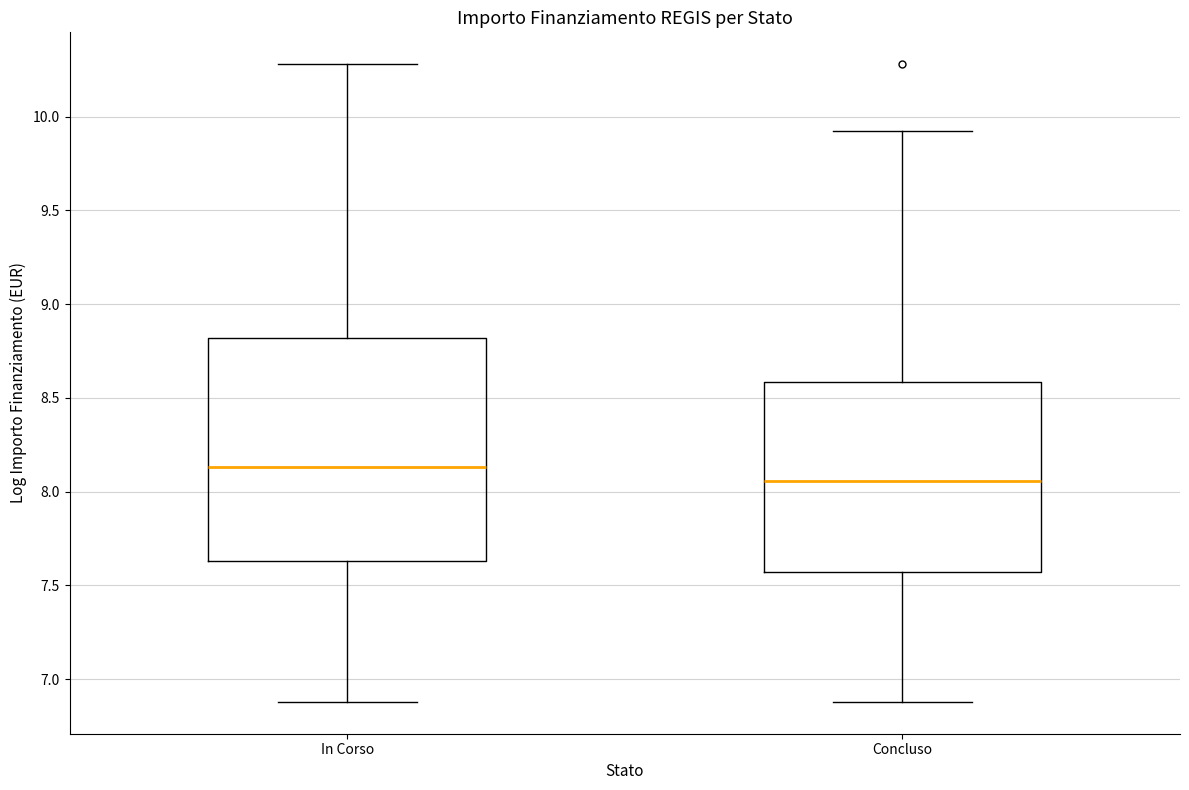

Where does the median line of the box for In Corso sit on the y-axis? The values are not printed on the chart, so give them approximately, as read against the axis.

8.15